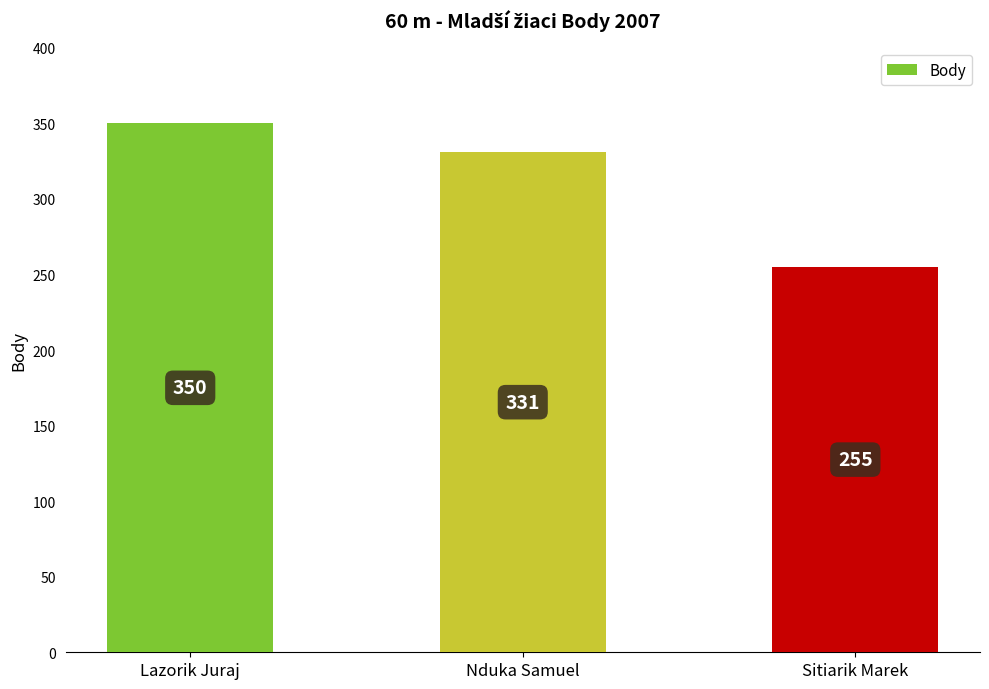

The chart shows a value of 161 at Sitiarik Marek. True or false?

False